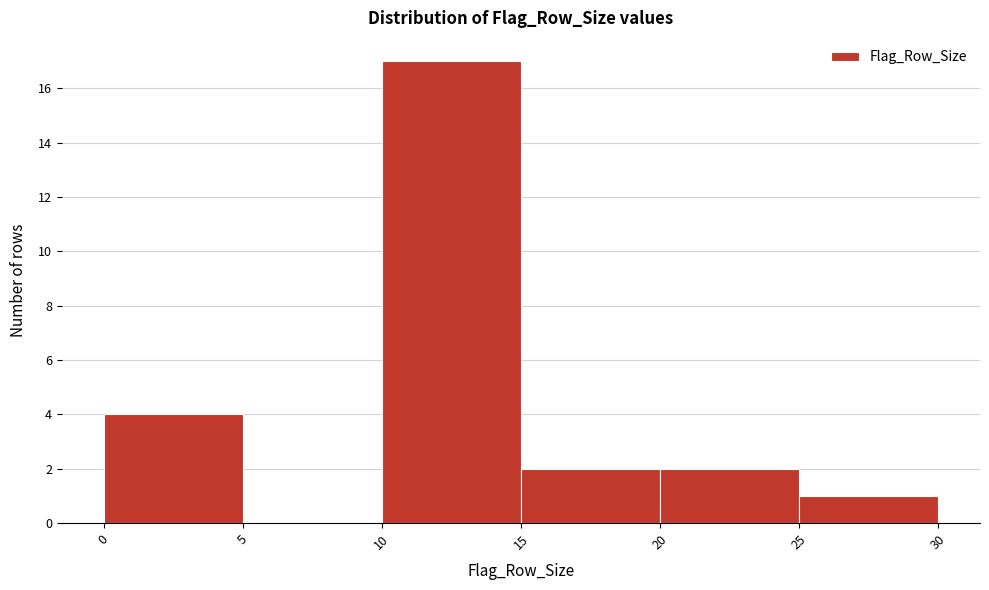

Reading left to right, list every bar in this chart as the range it spans on the x-axis followed by its height. The values are not printed on the chart, so give them approximately, as read against the axis.

0 to 5: 4
5 to 10: 0
10 to 15: 17
15 to 20: 2
20 to 25: 2
25 to 30: 1